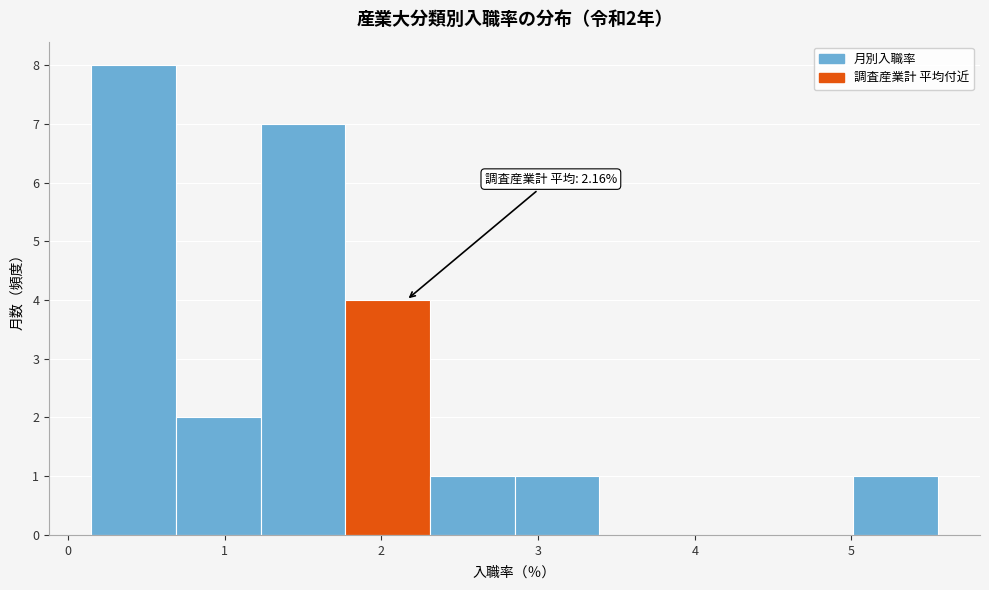

Which range on the x-axis has the tallest bar?

0.15 to 0.69